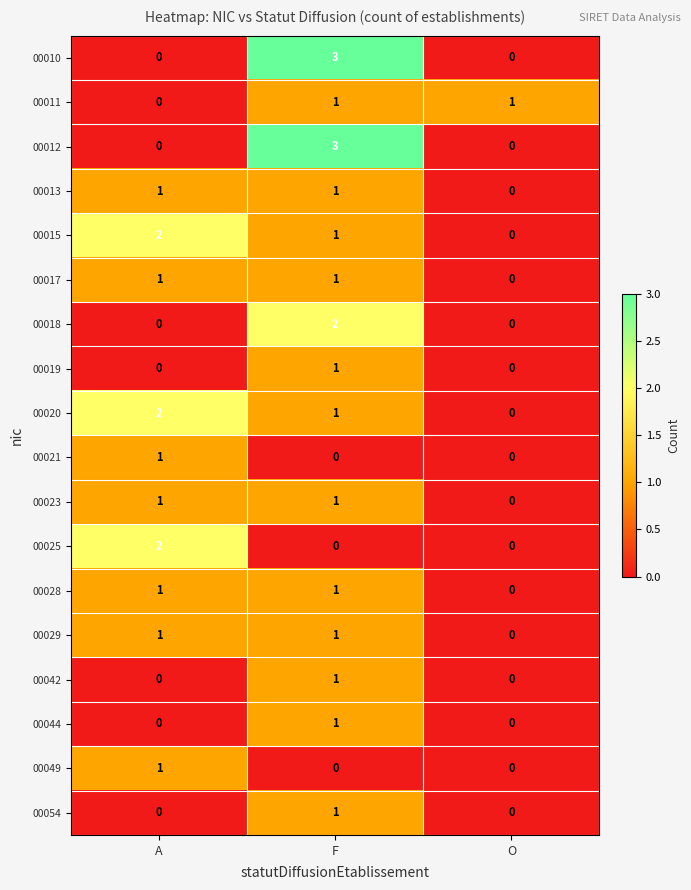

What is the sum of the 00010 values at F and O?

3